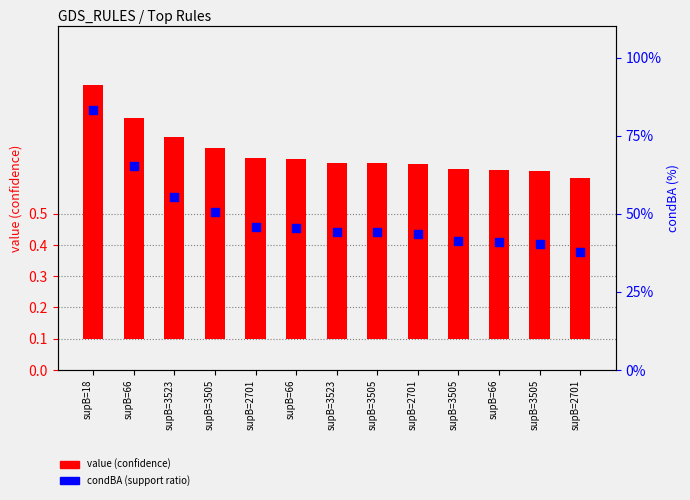

Which series reaches the minimum Y coordinate?

condBA (support ratio)